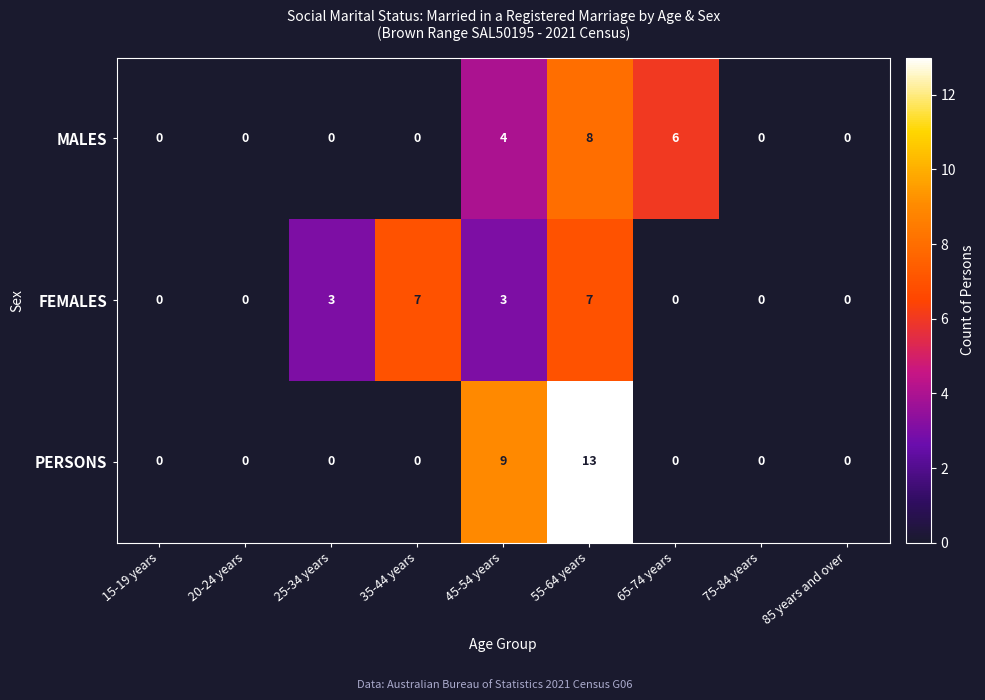

Is it true that MALES equals 0 at 20-24 years?

True